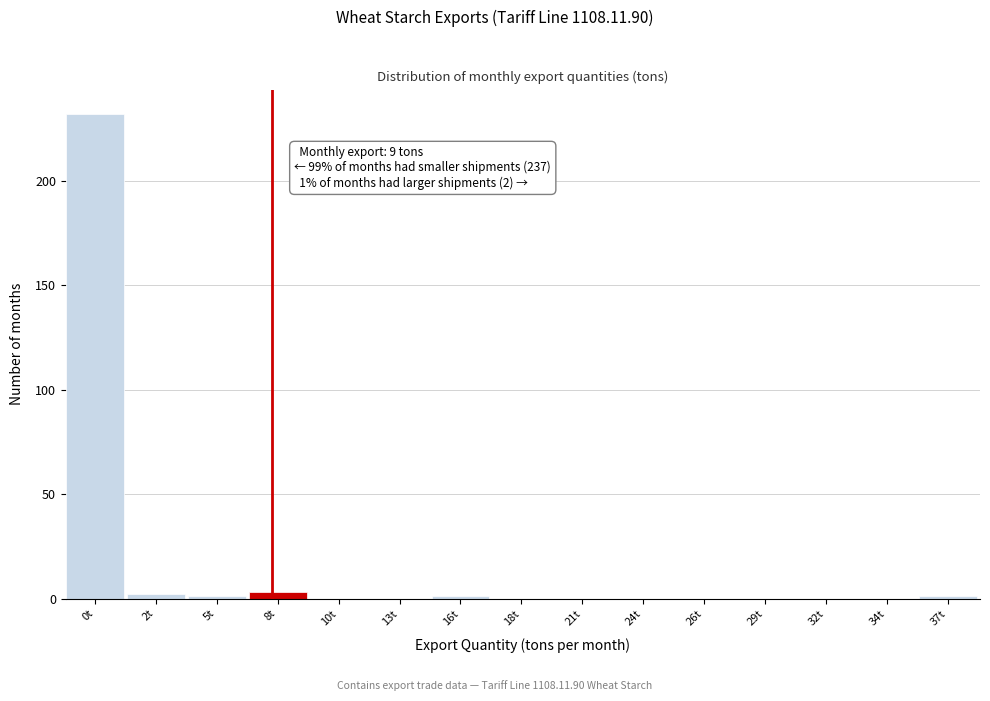

Reading right to left, list all the values displayed in this chart.

37t=1	34t=0	32t=0	29t=0	26t=0	24t=0	21t=0	18t=0	16t=1	13t=0	10t=0	8t=3	5t=1	2t=2	0t=232